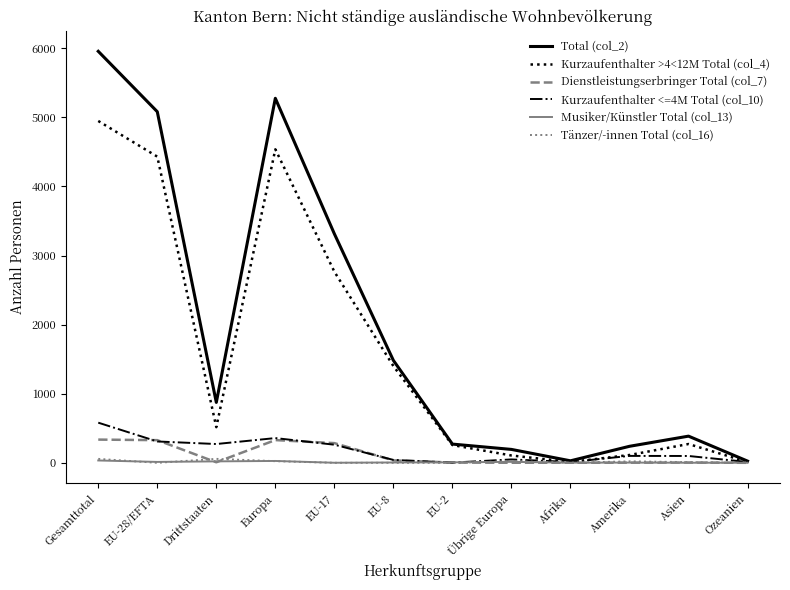

True or false: Total (col_2) has more than 1 interior local peaks.

True